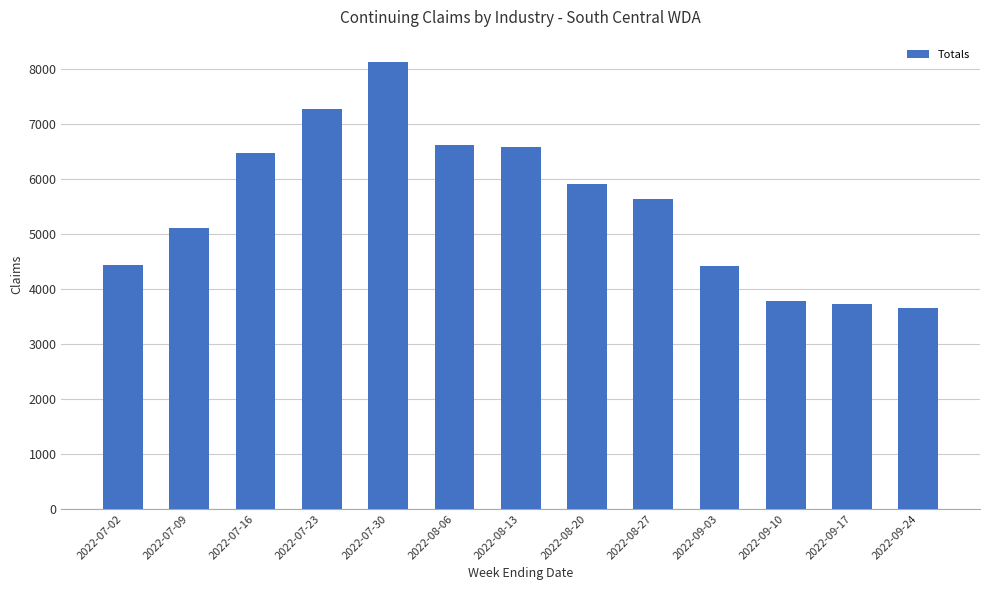

True or false: the data shows 4436 at 2022-07-02.

True